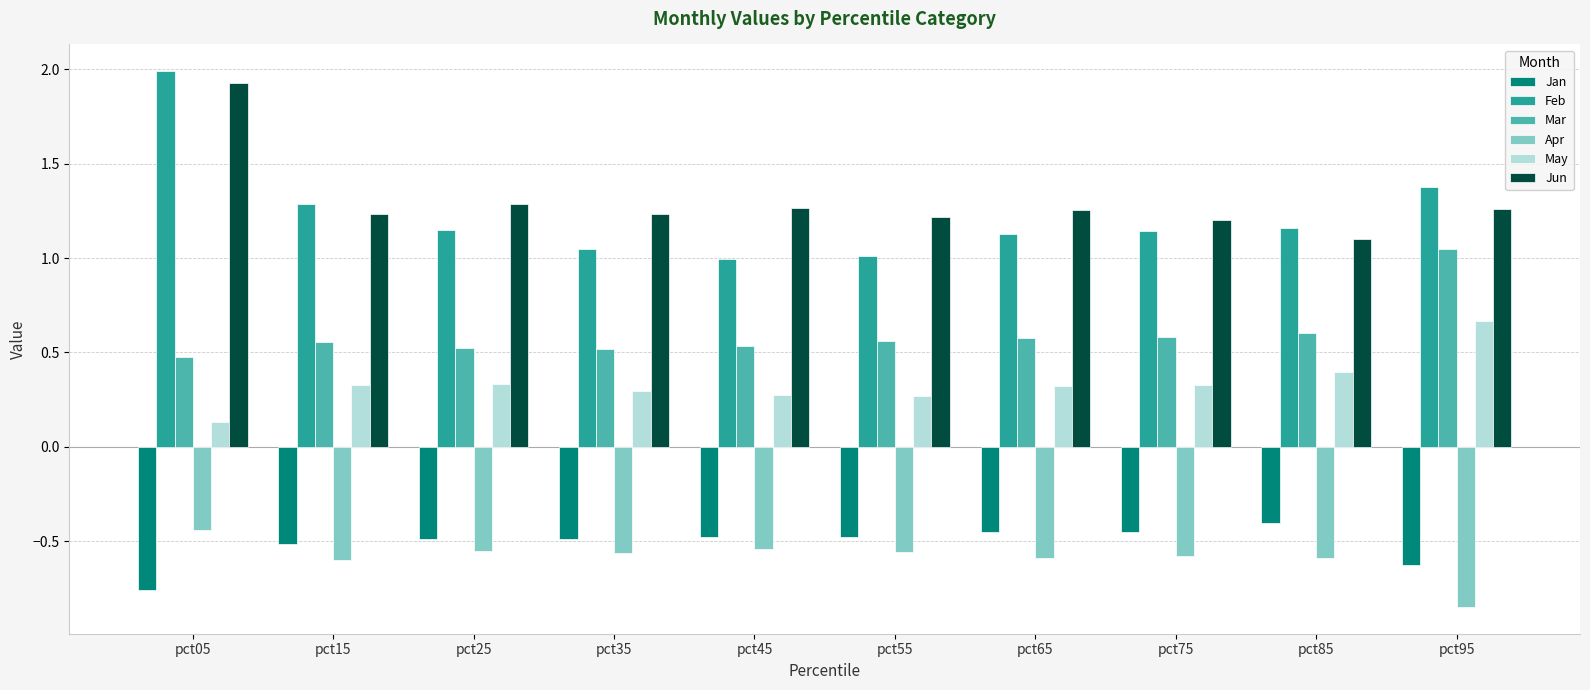

The Jan series shows -0.2 at pct55. True or false?

False